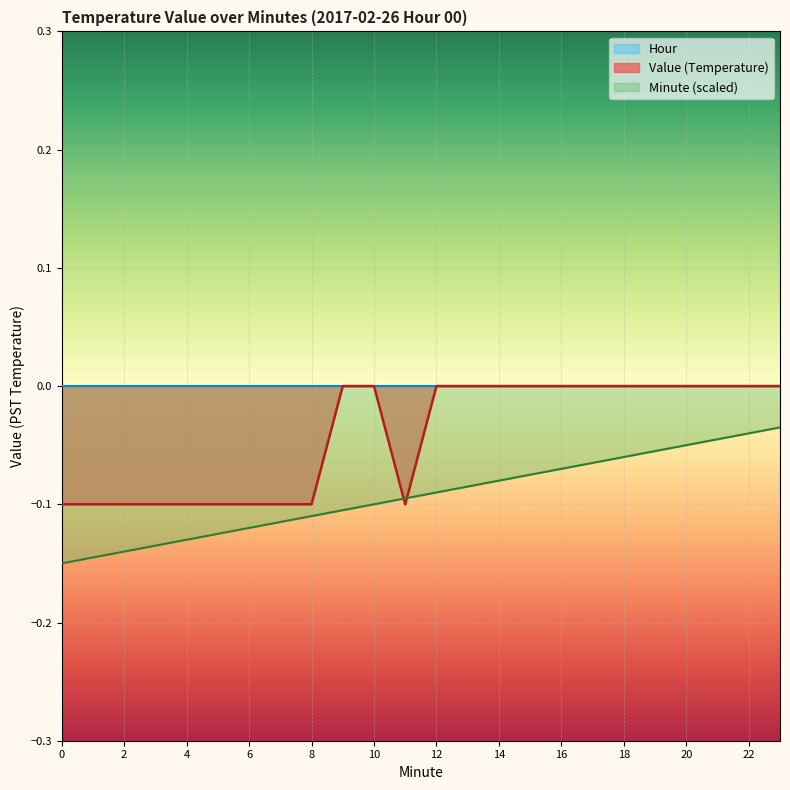

What is the difference between the Value values at 22 and 7?

0.1